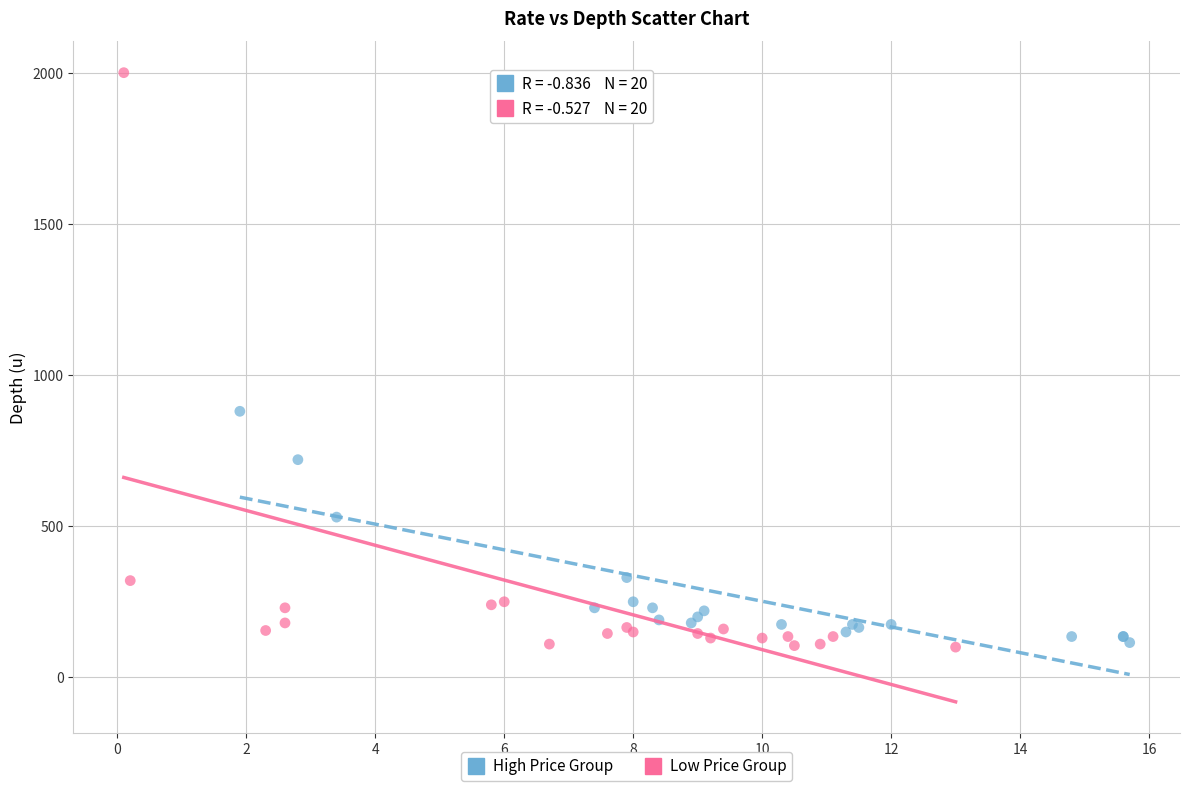

Which series has the widest spread of Y values?

Low Price Group